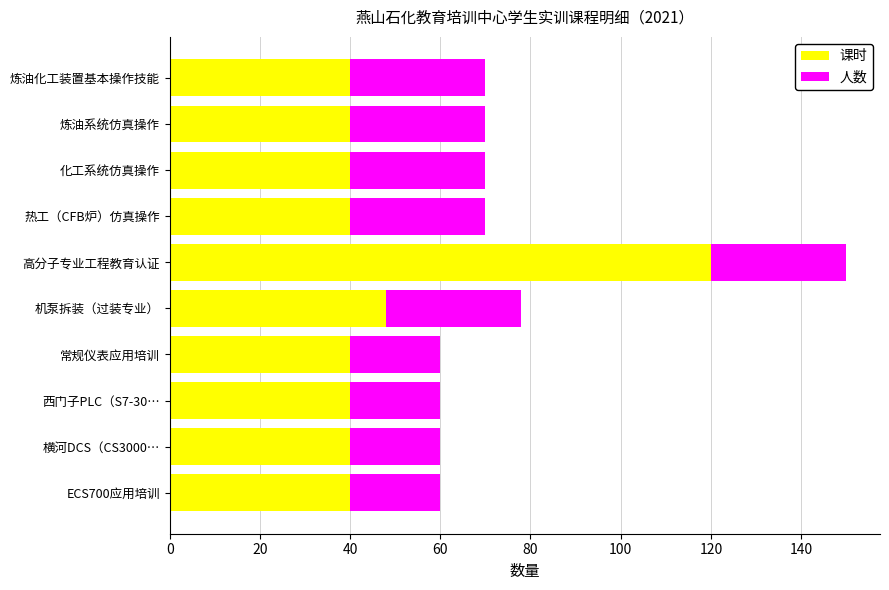

What is the sum of the 课时 values at 热工（CFB炉）仿真操作 and 化工系统仿真操作?

80